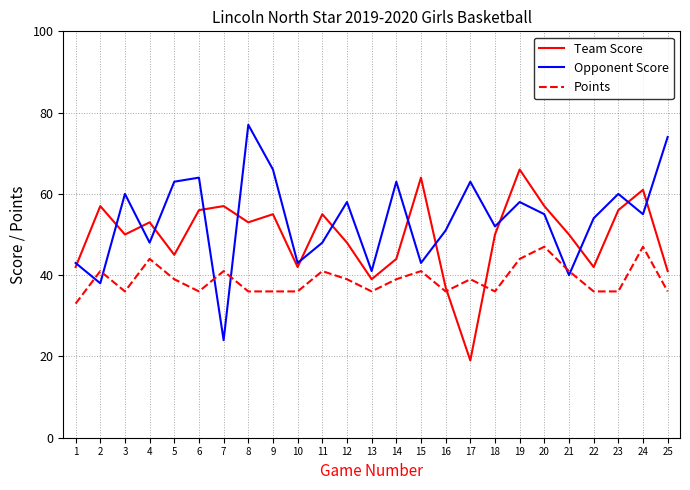

What is the minimum value for Team Score?

19